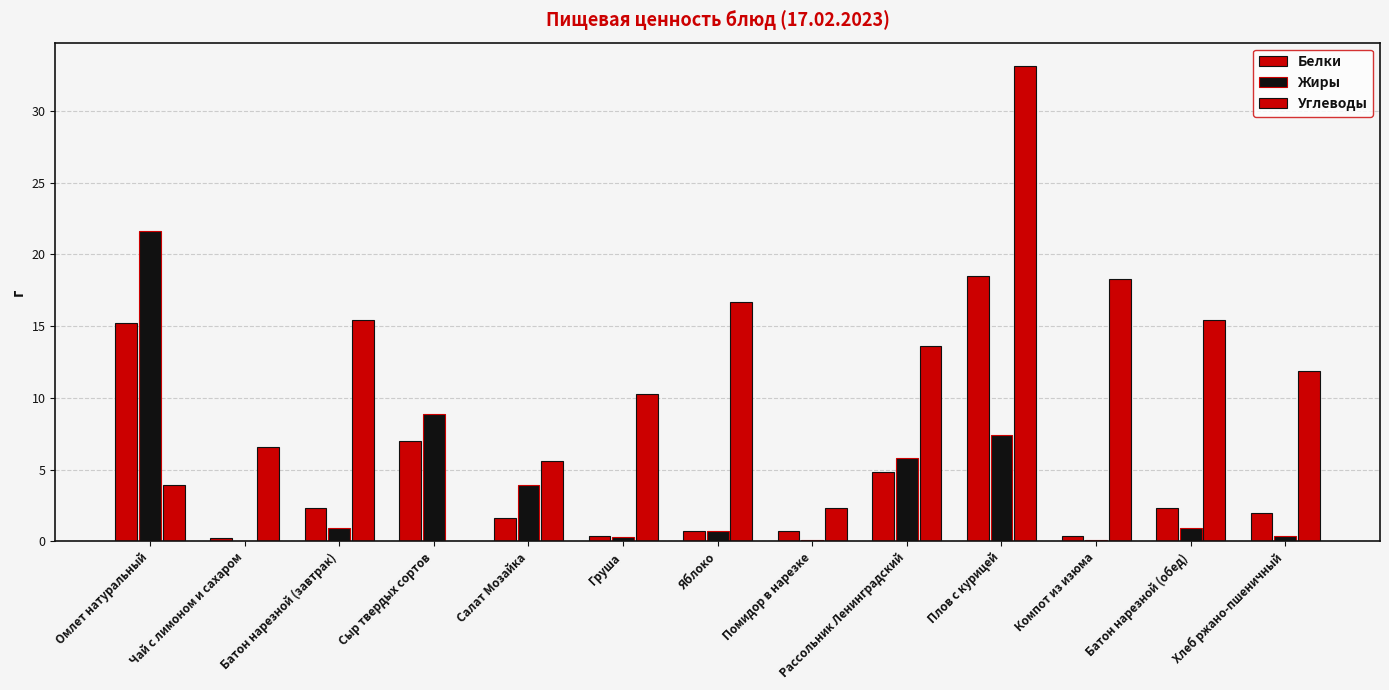

Reading left to right, list all the values displayed in this chart.

Белки: Омлет натуральный=15.2	Чай с лимоном и сахаром=0.2	Батон нарезной (завтрак)=2.3	Сыр твердых сортов=7.0	Салат Мозайка=1.6	Груша=0.4	Яблоко=0.7	Помидор в нарезке=0.7	Рассольник Ленинградский=4.8	Плов с курицей=18.5	Компот из изюма=0.4	Батон нарезной (обед)=2.3	Хлеб ржано-пшеничный=2.0
Жиры: Омлет натуральный=21.6	Чай с лимоном и сахаром=0.0	Батон нарезной (завтрак)=0.9	Сыр твердых сортов=8.9	Салат Мозайка=3.9	Груша=0.3	Яблоко=0.7	Помидор в нарезке=0.1	Рассольник Ленинградский=5.8	Плов с курицей=7.4	Компот из изюма=0.1	Батон нарезной (обед)=0.9	Хлеб ржано-пшеничный=0.4
Углеводы: Омлет натуральный=3.9	Чай с лимоном и сахаром=6.6	Батон нарезной (завтрак)=15.4	Сыр твердых сортов=0.0	Салат Мозайка=5.6	Груша=10.3	Яблоко=16.7	Помидор в нарезке=2.3	Рассольник Ленинградский=13.6	Плов с курицей=33.1	Компот из изюма=18.3	Батон нарезной (обед)=15.4	Хлеб ржано-пшеничный=11.9